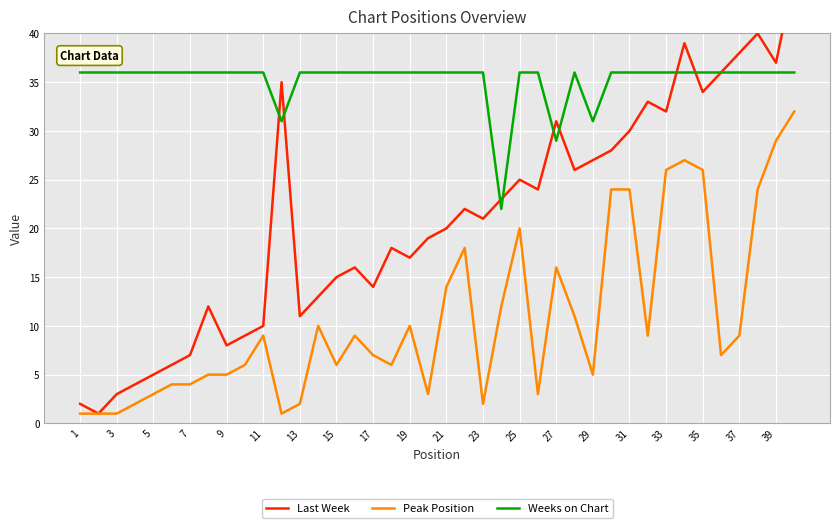

Rank the series by their maximum value, from lowest to highest.

Peak Position, Weeks on Chart, Last Week